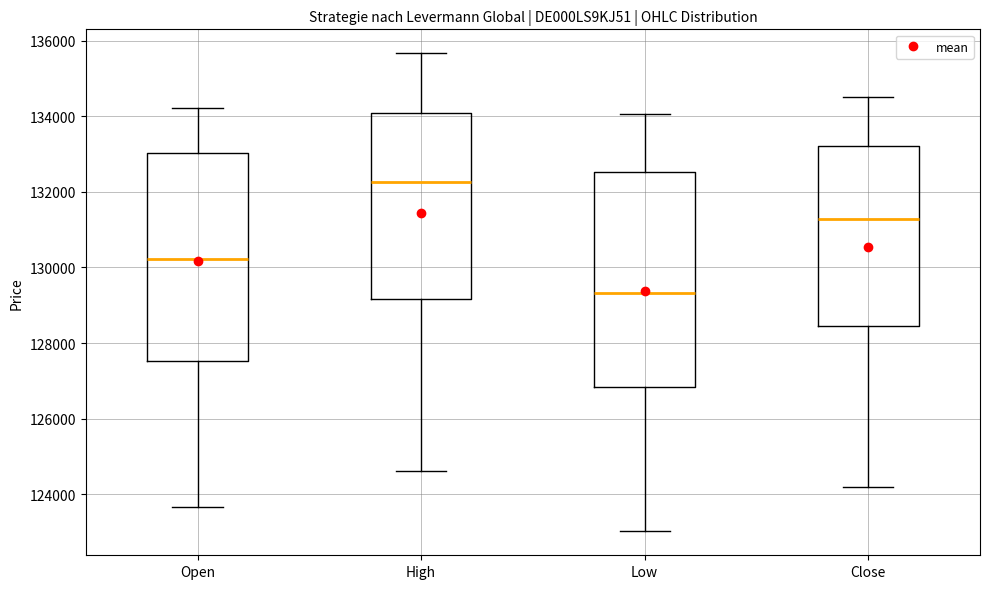

Where does the upper whisker of the box for Open end on the y-axis? The values are not printed on the chart, so give them approximately, as read against the axis.

134200